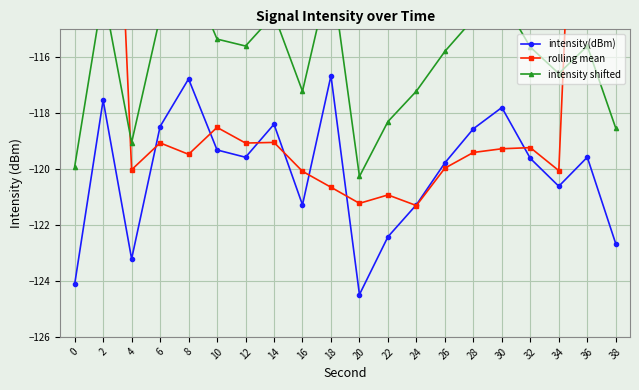

What is the maximum value shown in the chart?

-72.6